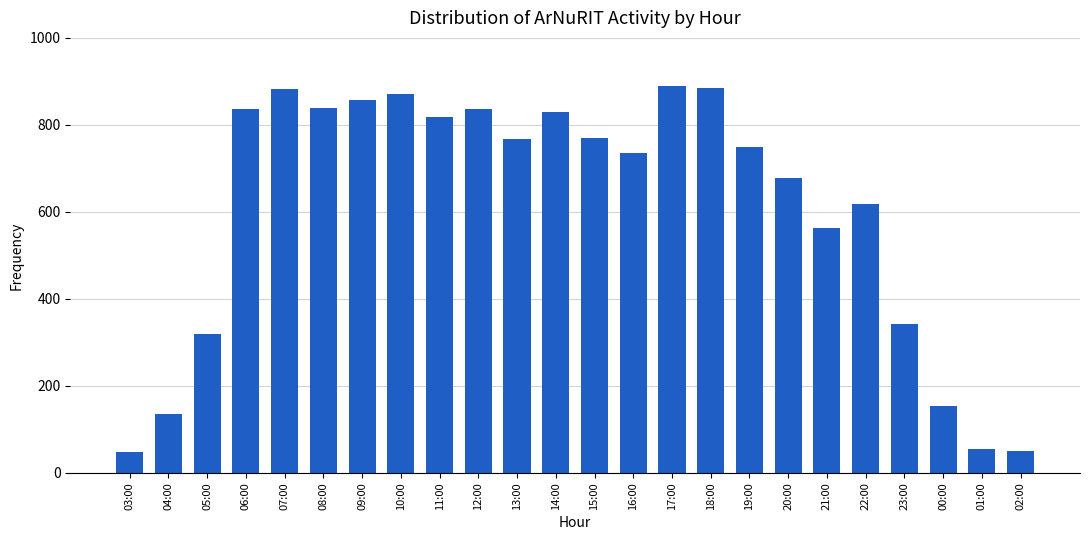

How many series are shown in this chart?

1